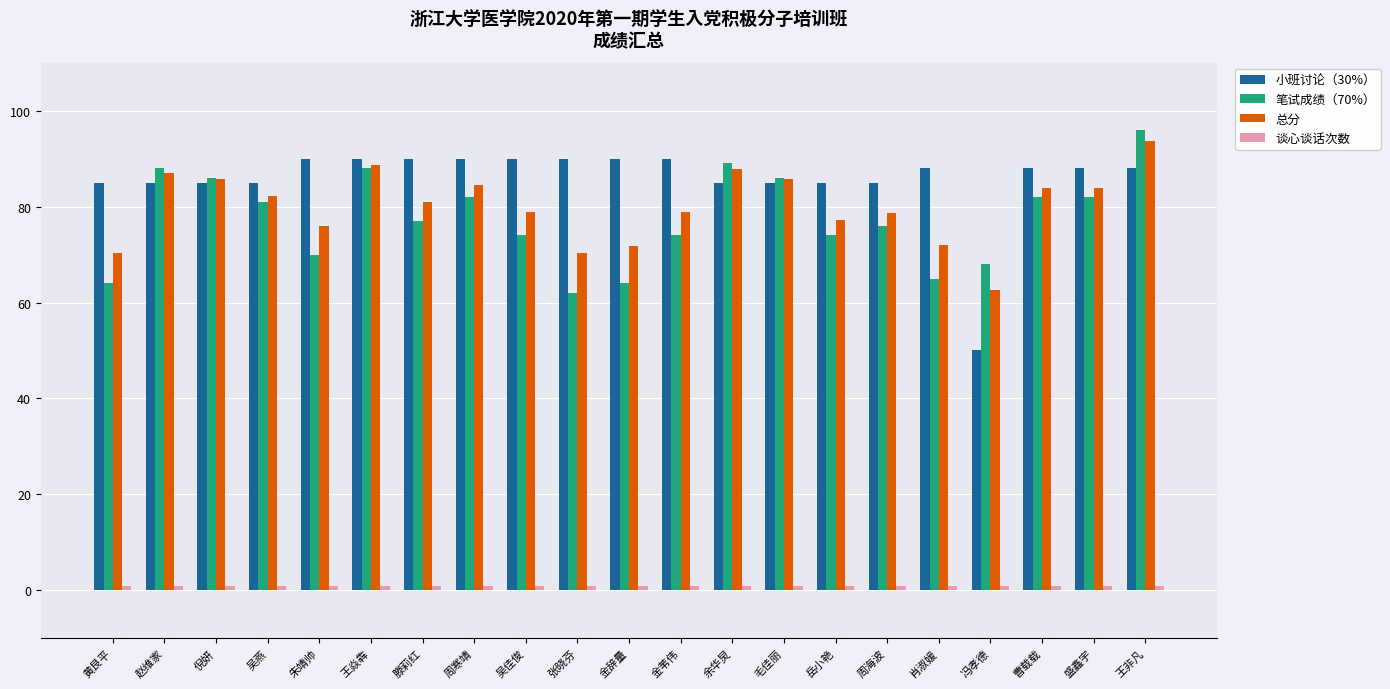

What is the maximum value for 小班讨论（30%）?

90.0